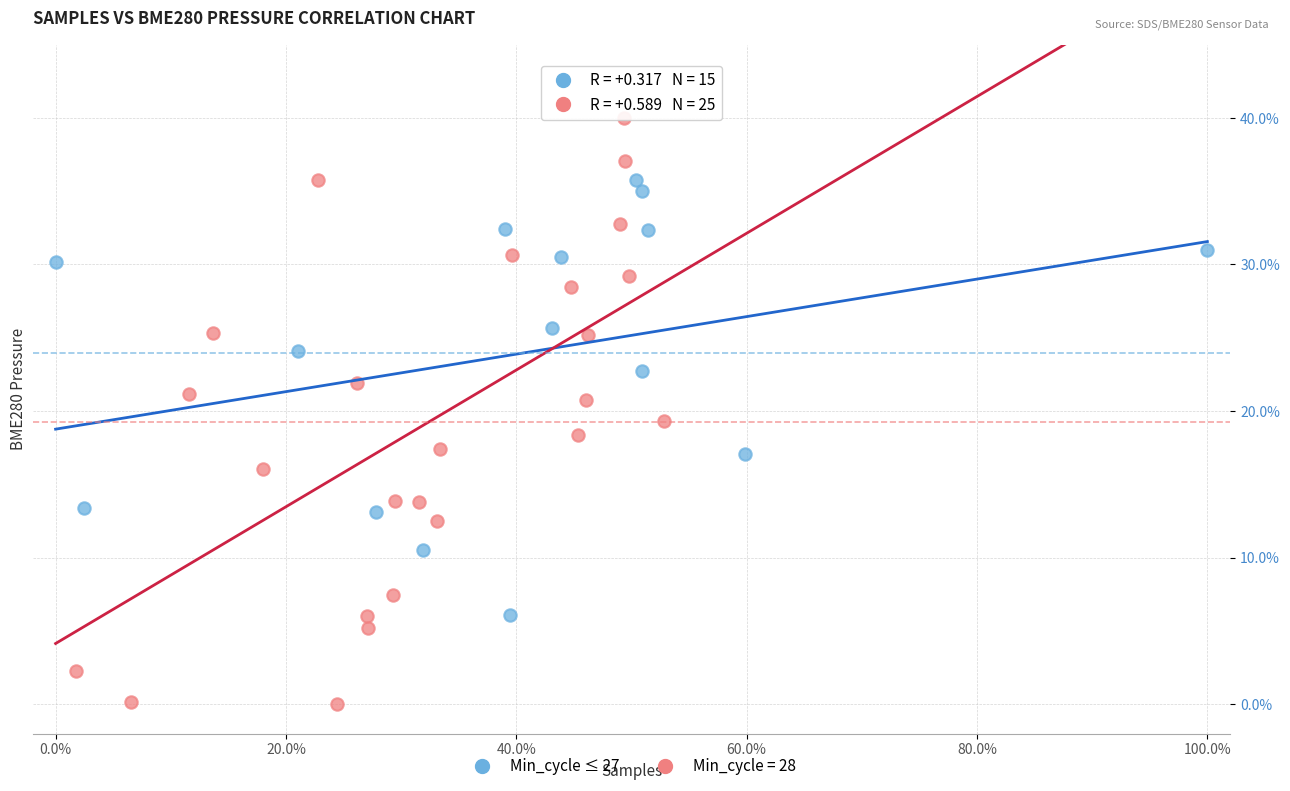

Which series contains the lowest Y value?

Min_cycle = 28